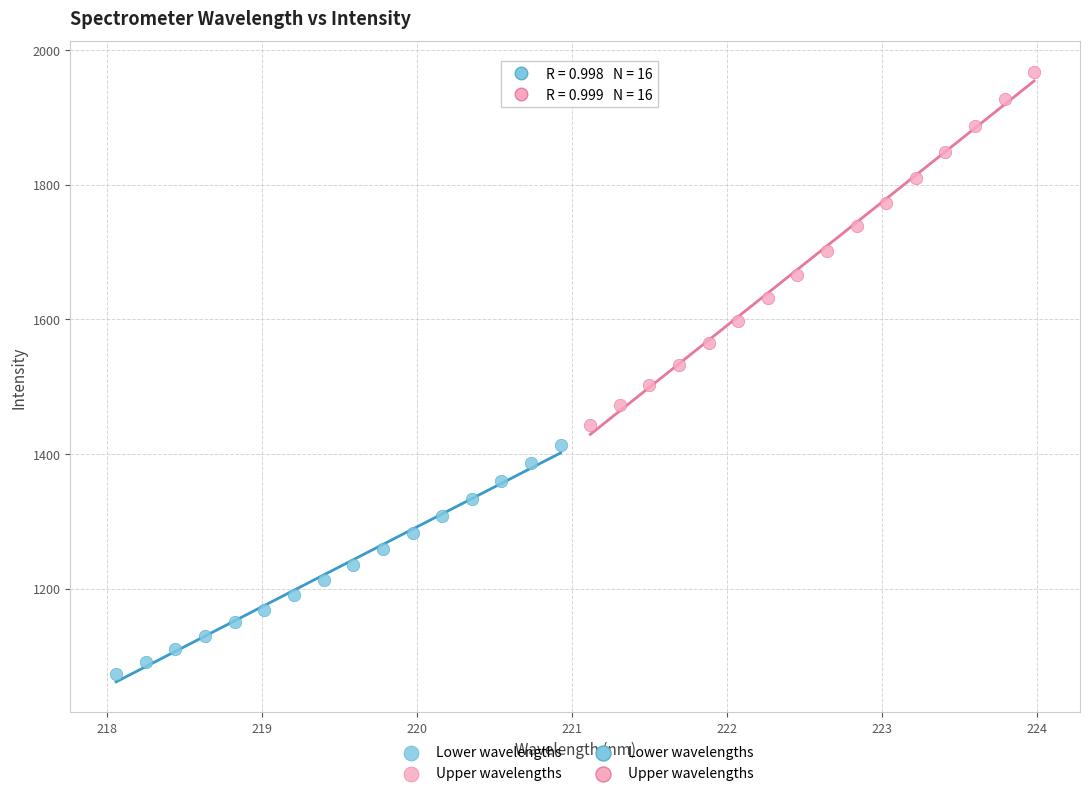

Which series has the largest Y range (max minus min)?

Upper wavelengths